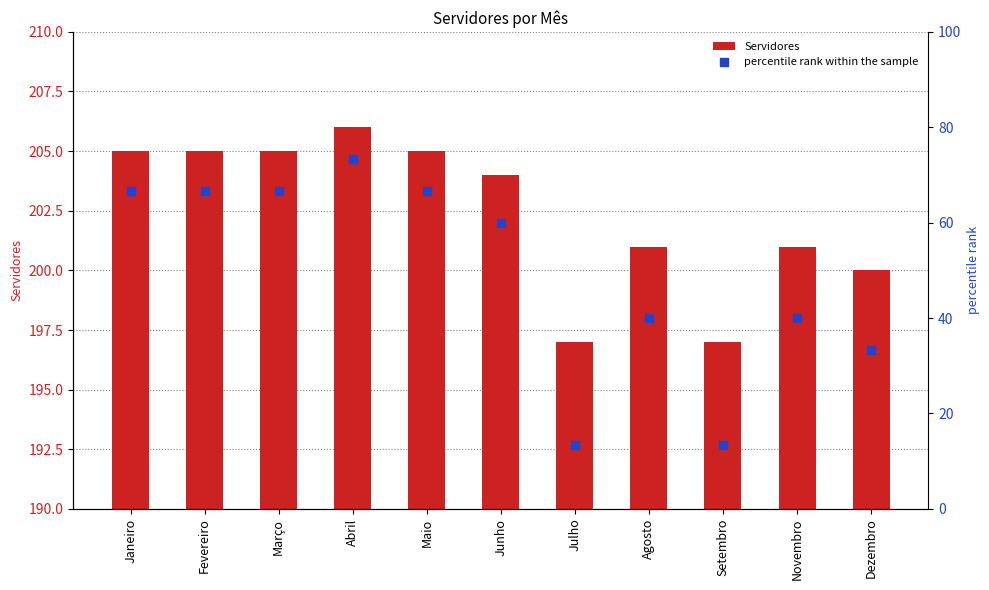

What is the total value across all series at Fevereiro?

271.7